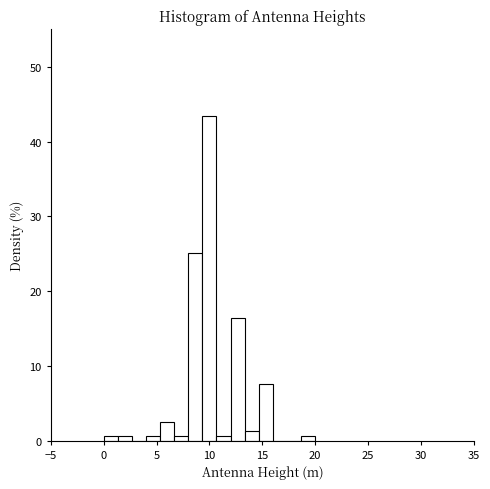

Around what value on the x-axis is the tallest bar? Give the approximate position of its centre, as read against the axis.

10.0